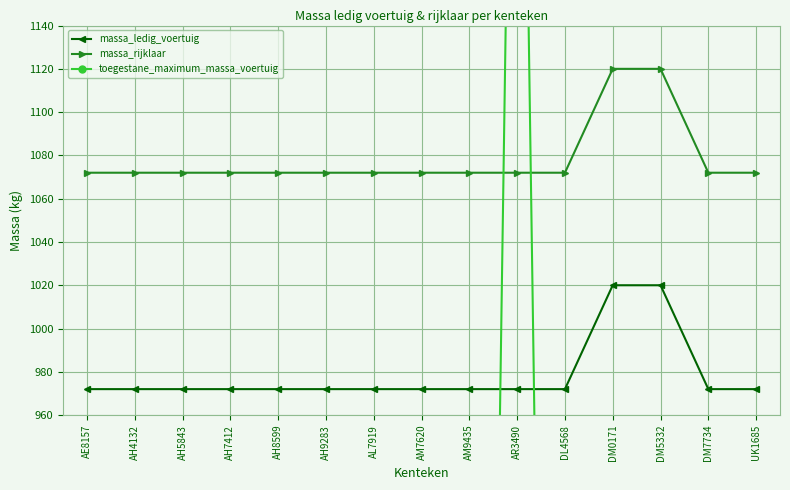

The massa_ledig_voertuig series shows 972 at AM9435. True or false?

True